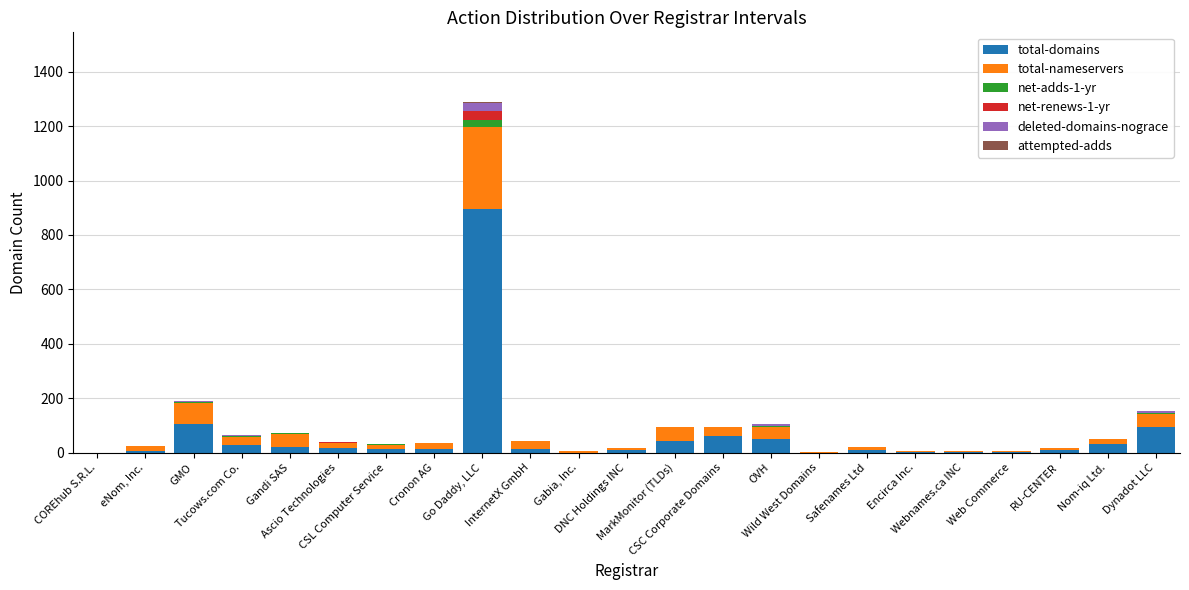

What is the maximum value for total-domains?

896